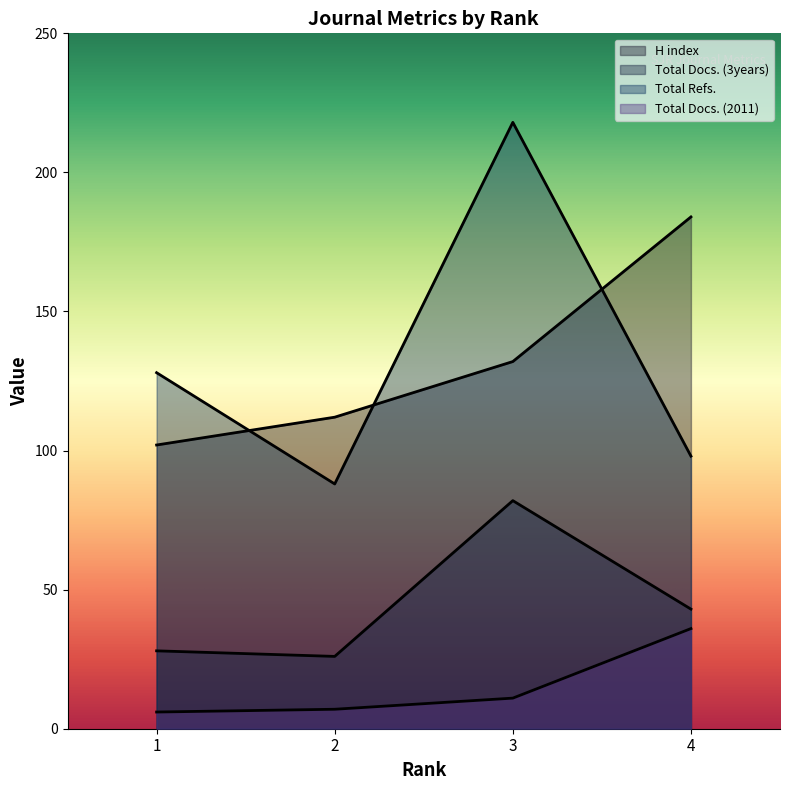

What are all the series names shown in the legend?

H index, Total Docs. (2011), Total Docs. (3years), Total Refs.